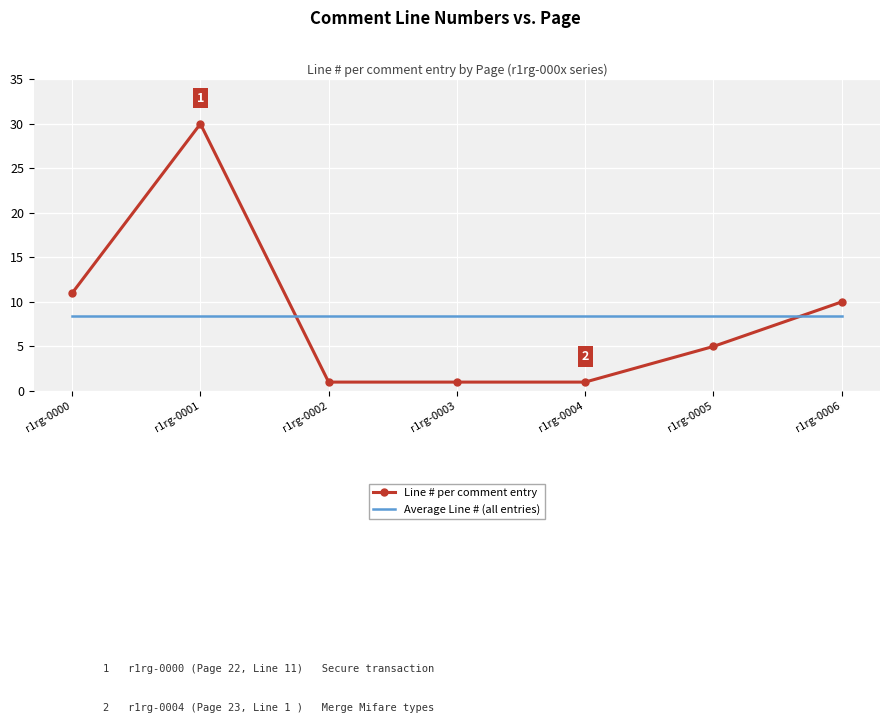

Between r1rg-0000 and r1rg-0001, which series saw the biggest shift?

Line # per comment entry